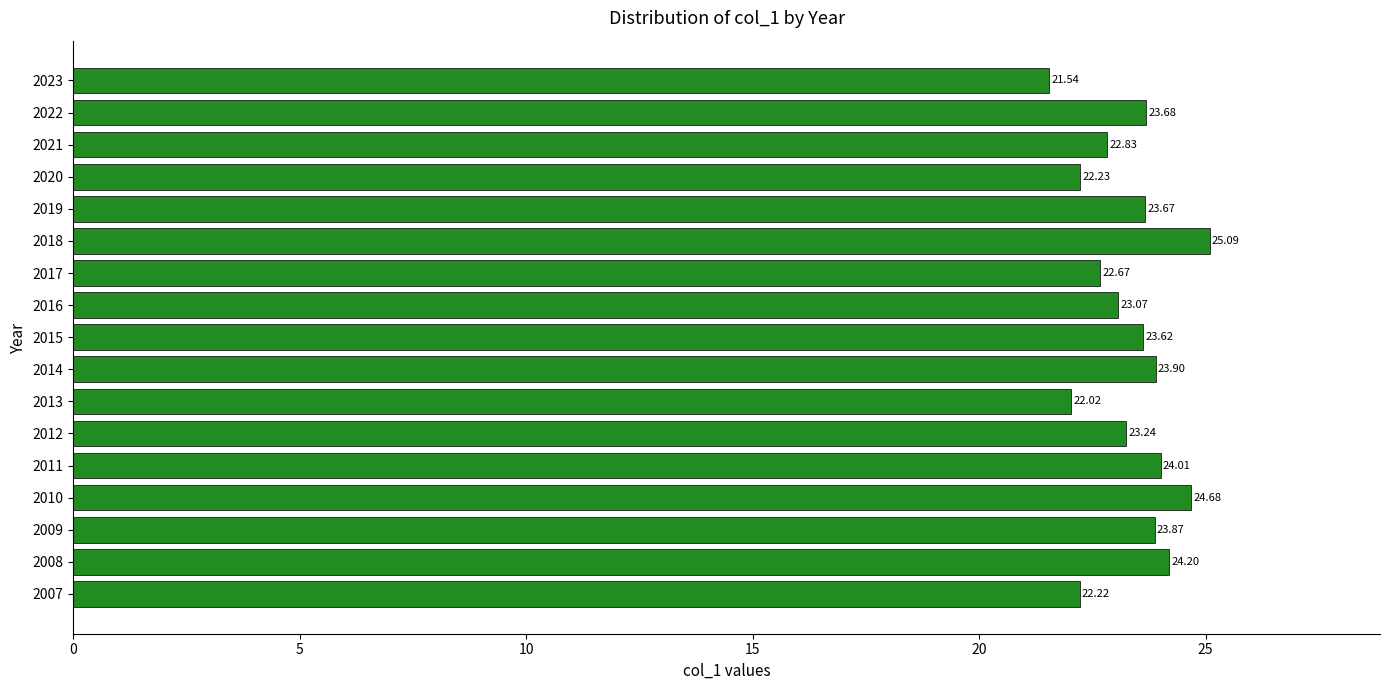

How many bars are there in total?

17